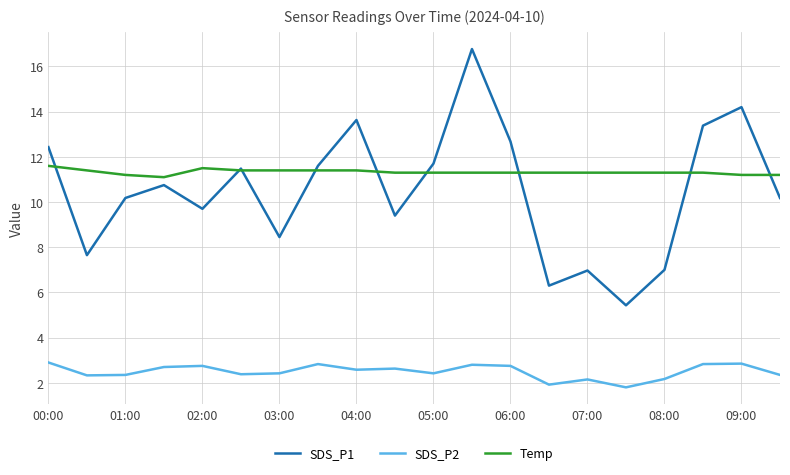

Rank the series by their maximum value, from lowest to highest.

SDS_P2, Temp, SDS_P1